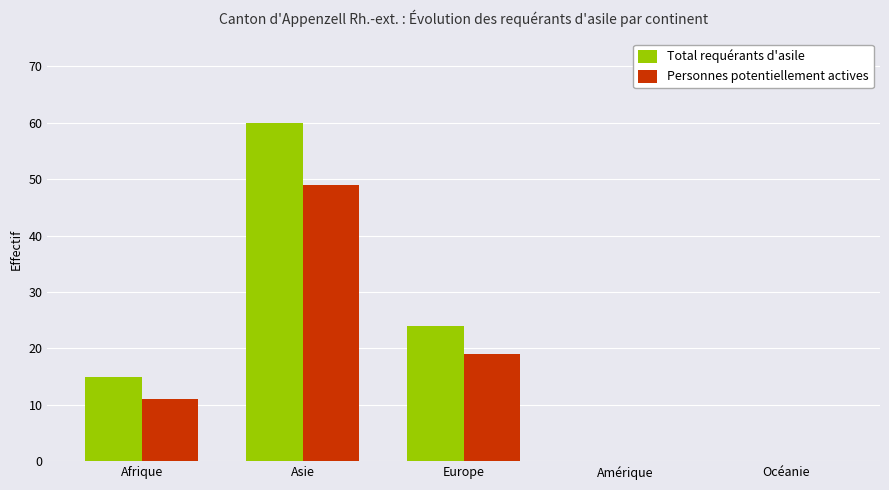

At which category is the sum across all series the highest?

Asie